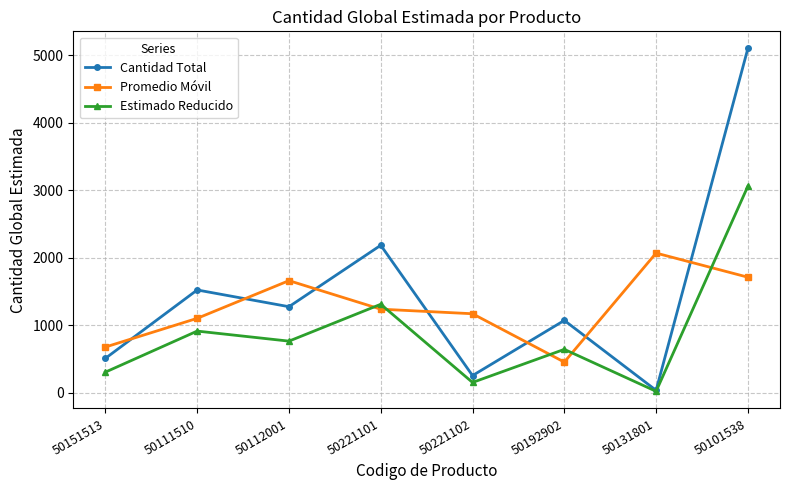

How many intersections are there between Cantidad Total and Promedio Móvil?

7